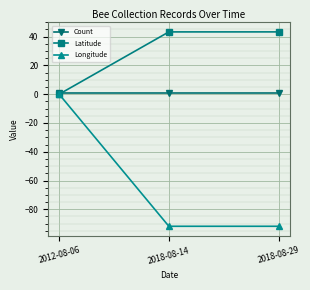

Rank the series at 2018-08-29 from highest to lowest value.

Latitude, Count, Longitude